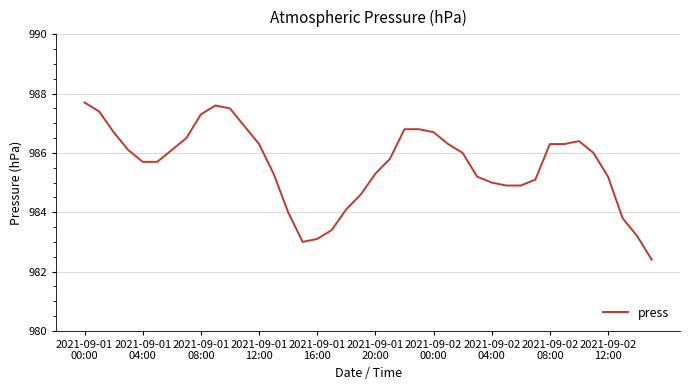

What is the minimum value shown in the chart?

982.4